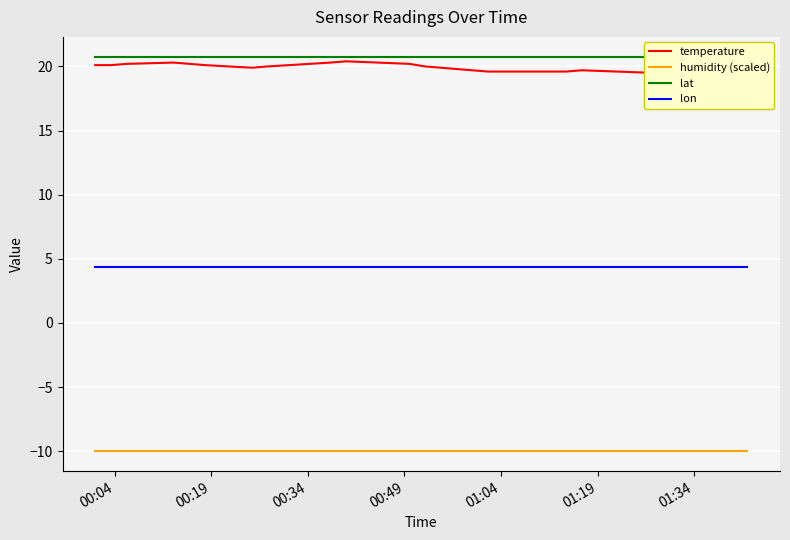

Count the number of categories in the chart.

20